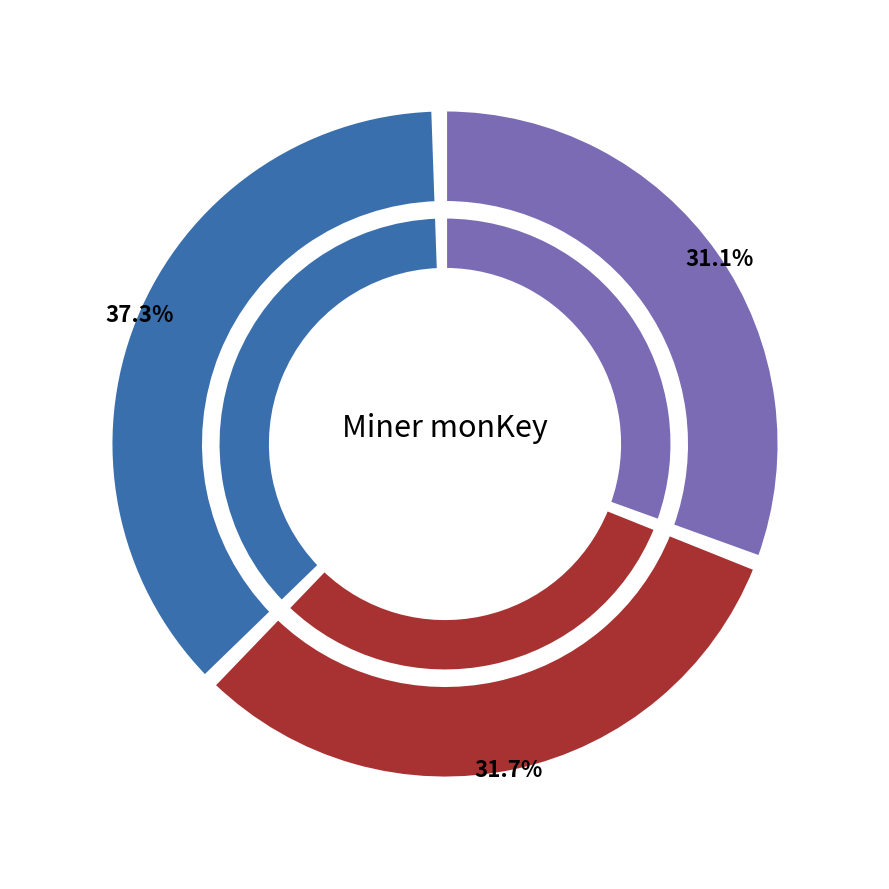

To the nearest percent, what is the average slice percentage?

33%